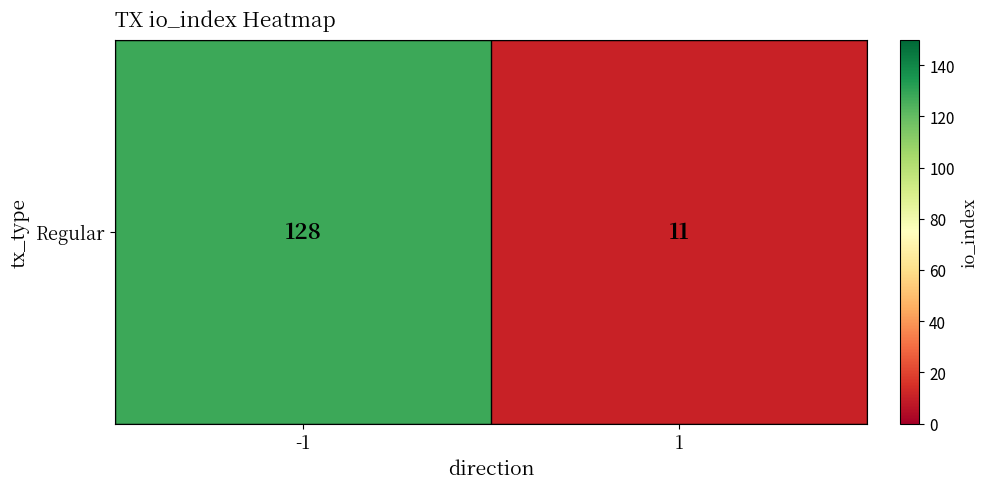

Reading left to right, list all the values displayed in this chart.

-1=128	1=11